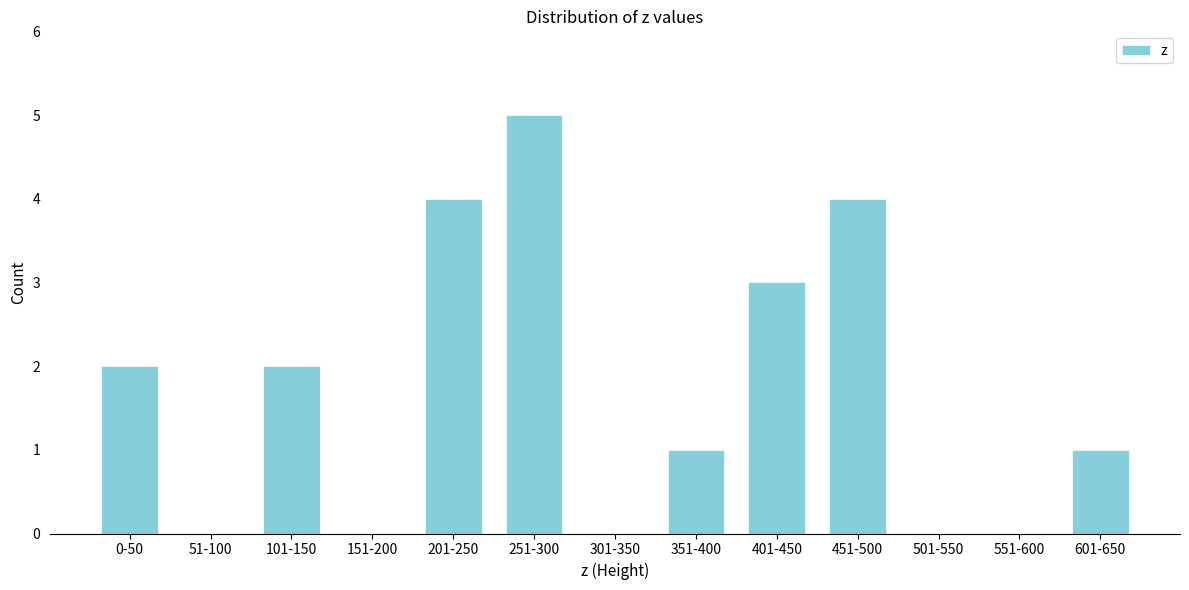

Reading right to left, list all the values displayed in this chart.

601-650=1	551-600=0	501-550=0	451-500=4	401-450=3	351-400=1	301-350=0	251-300=5	201-250=4	151-200=0	101-150=2	51-100=0	0-50=2